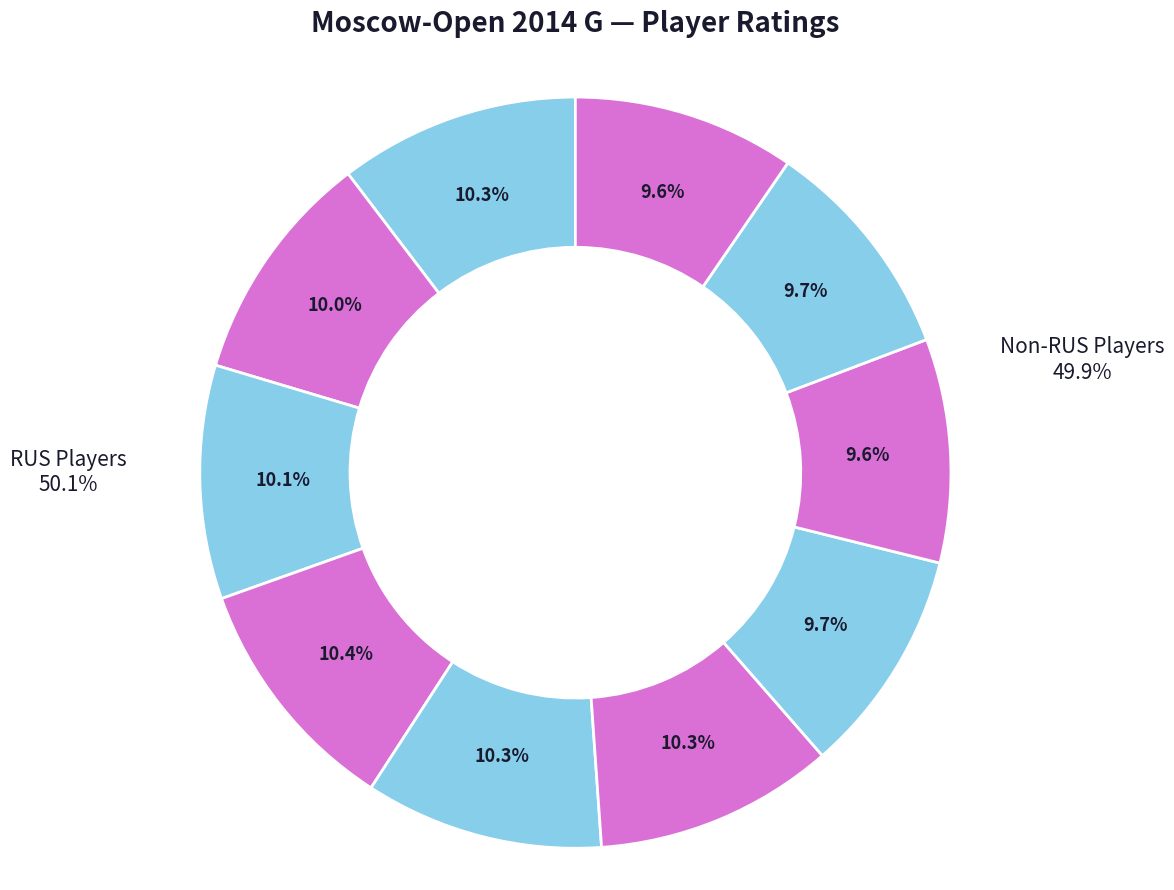

Is there a majority slice in this chart?

No